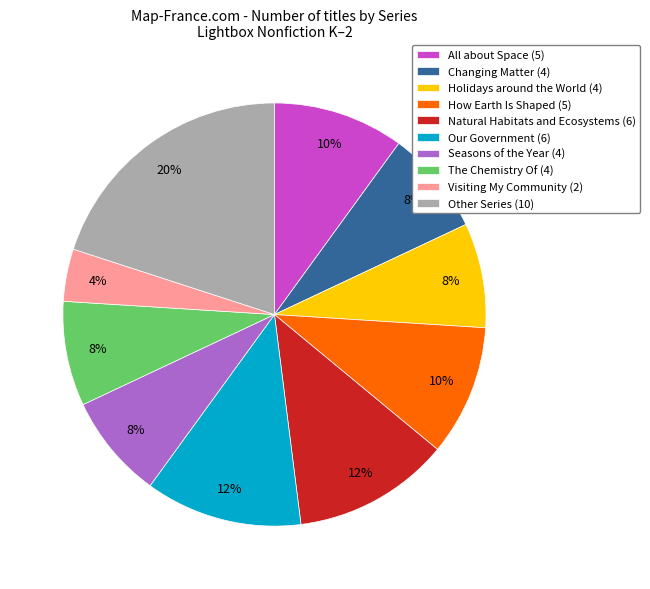

To the nearest percent, what is the combined percentage of Holidays around the World (4) and Natural Habitats and Ecosystems (6)?

20%